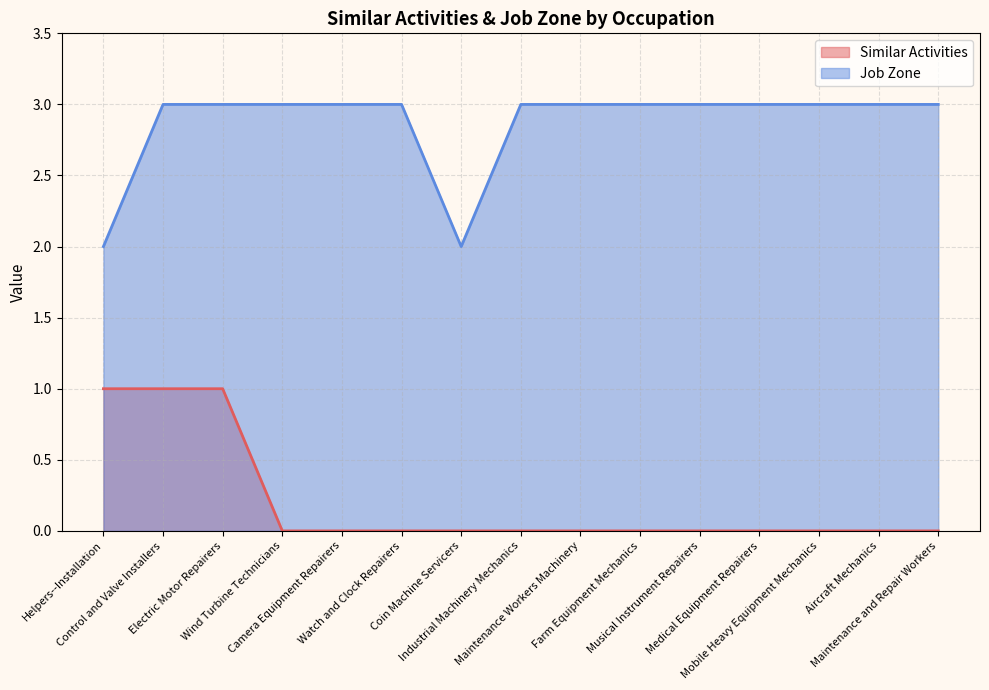

The Job Zone series shows 3 at Wind Turbine Technicians. True or false?

True